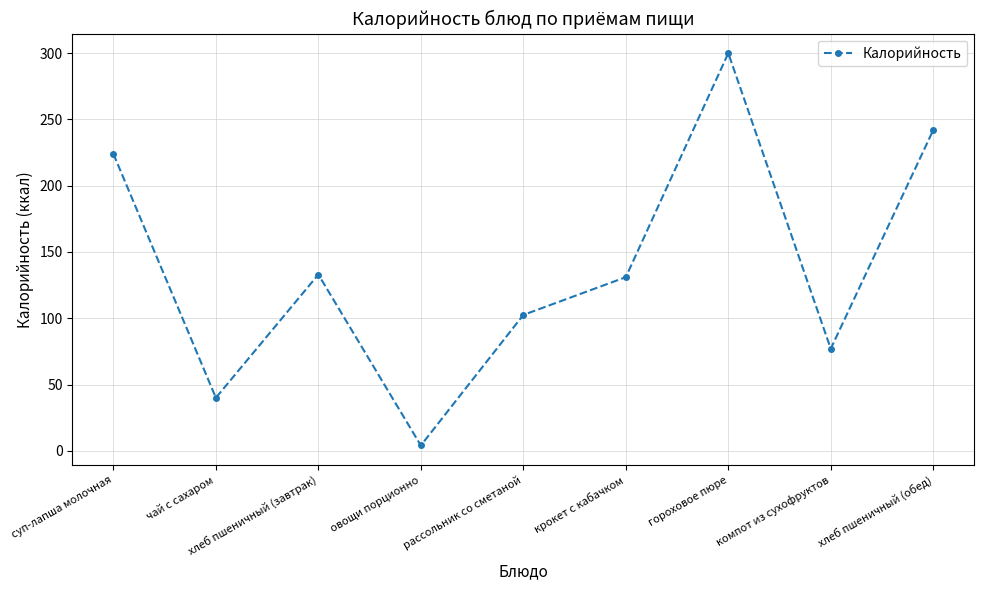

How many distinct data groups are displayed?

1